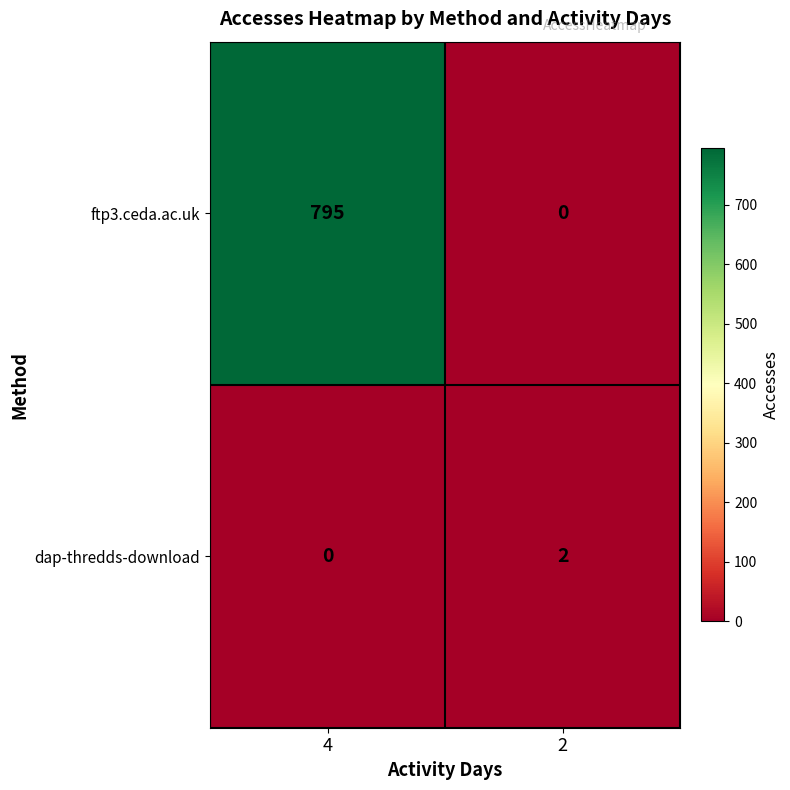

Which series has the largest total across all categories?

ftp3.ceda.ac.uk